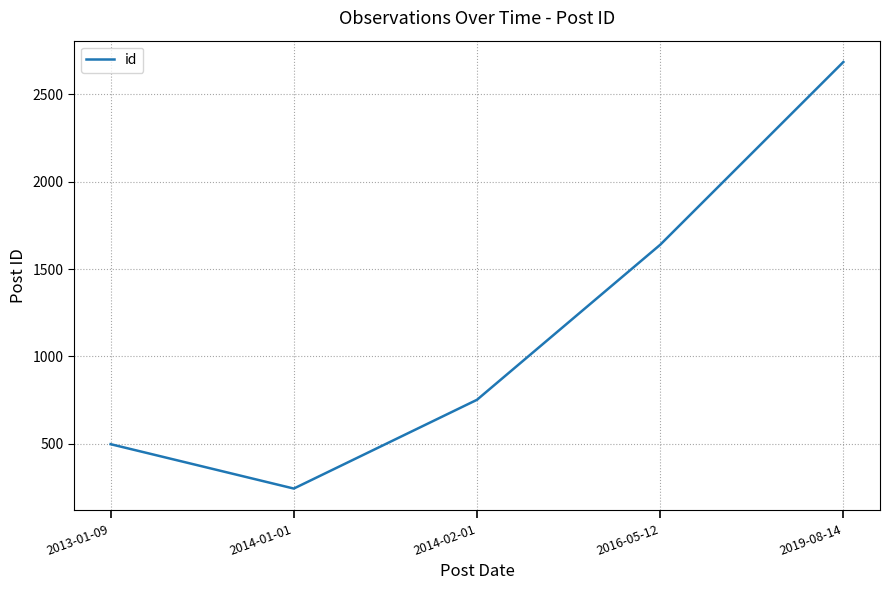

The chart shows a value of 1120 at 2016-05-12. True or false?

False